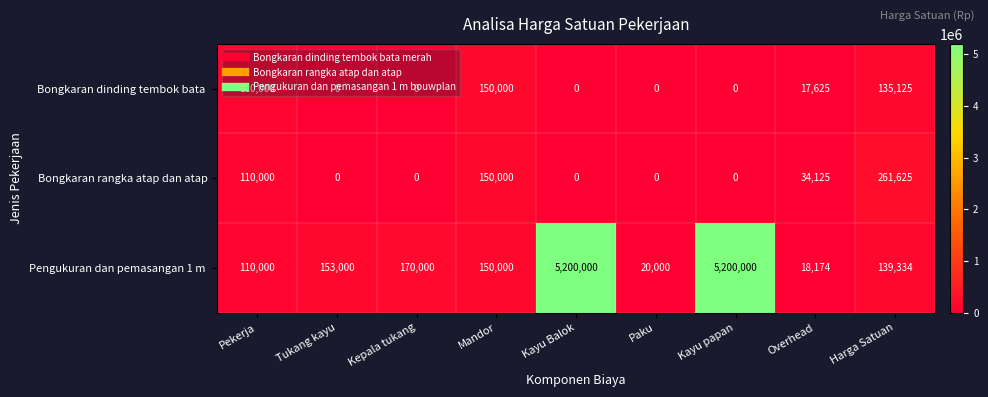

Which series changed the most between Kayu papan and Overhead?

Pengukuran dan pemasangan 1 m 